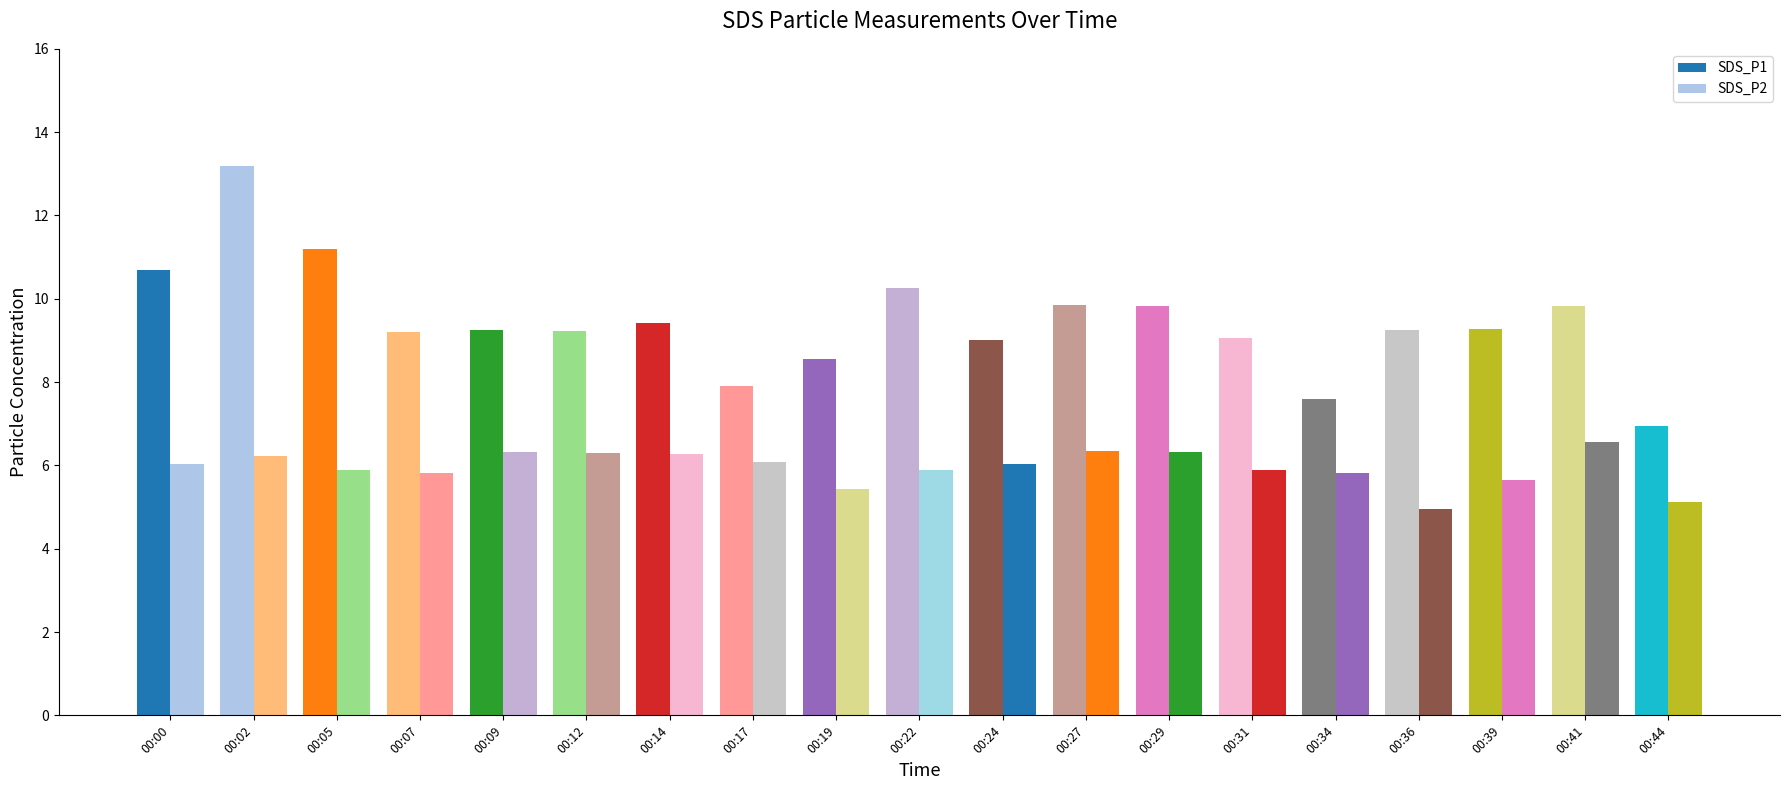

Where is SDS_P2 nearest to the value 5?

00:36